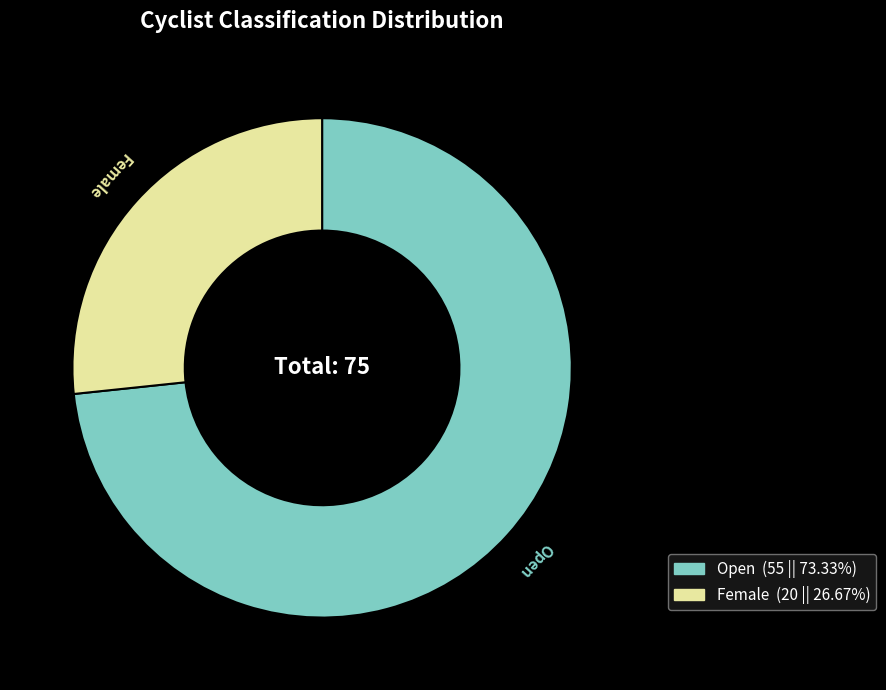

Which category has the smallest portion of the pie?

Female